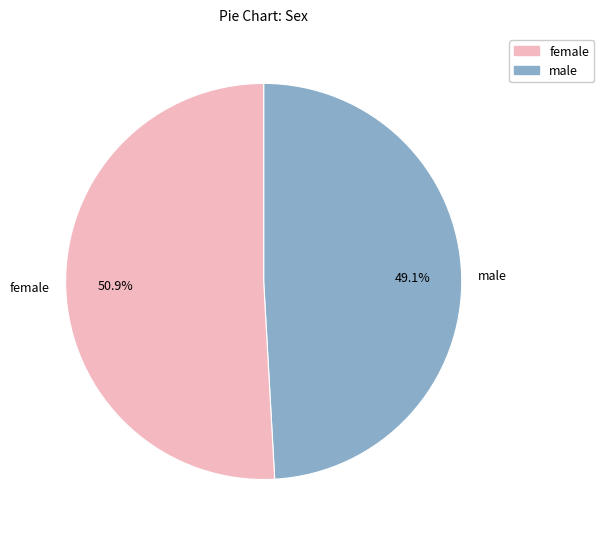

What percentage is NOT represented by female?

49.1%